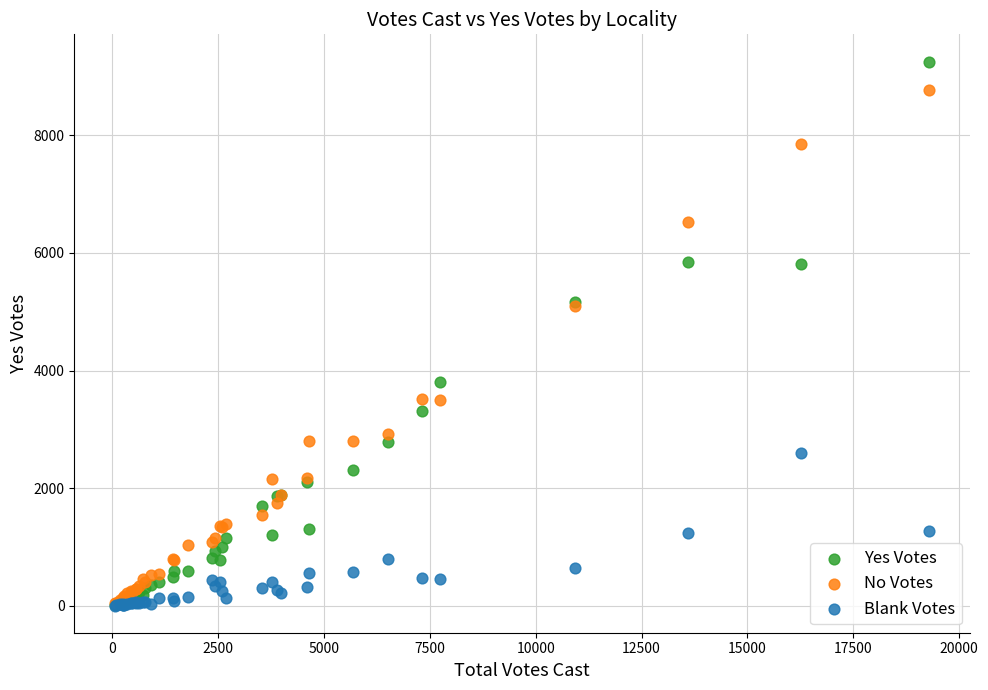

Which series contains the highest Y value?

Yes Votes